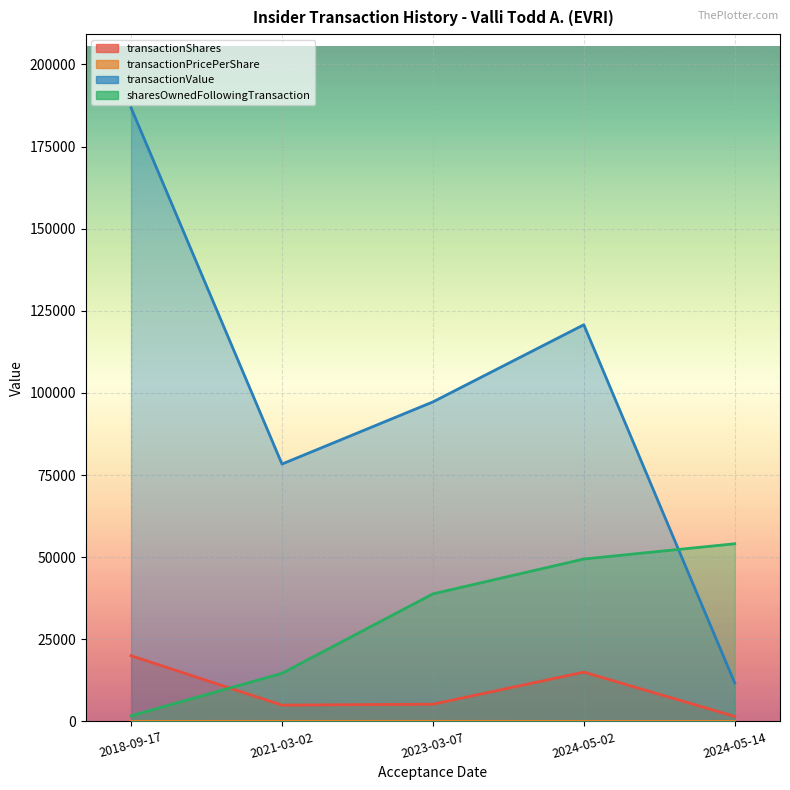

True or false: transactionPricePerShare and transactionShares intersect in this chart.

False